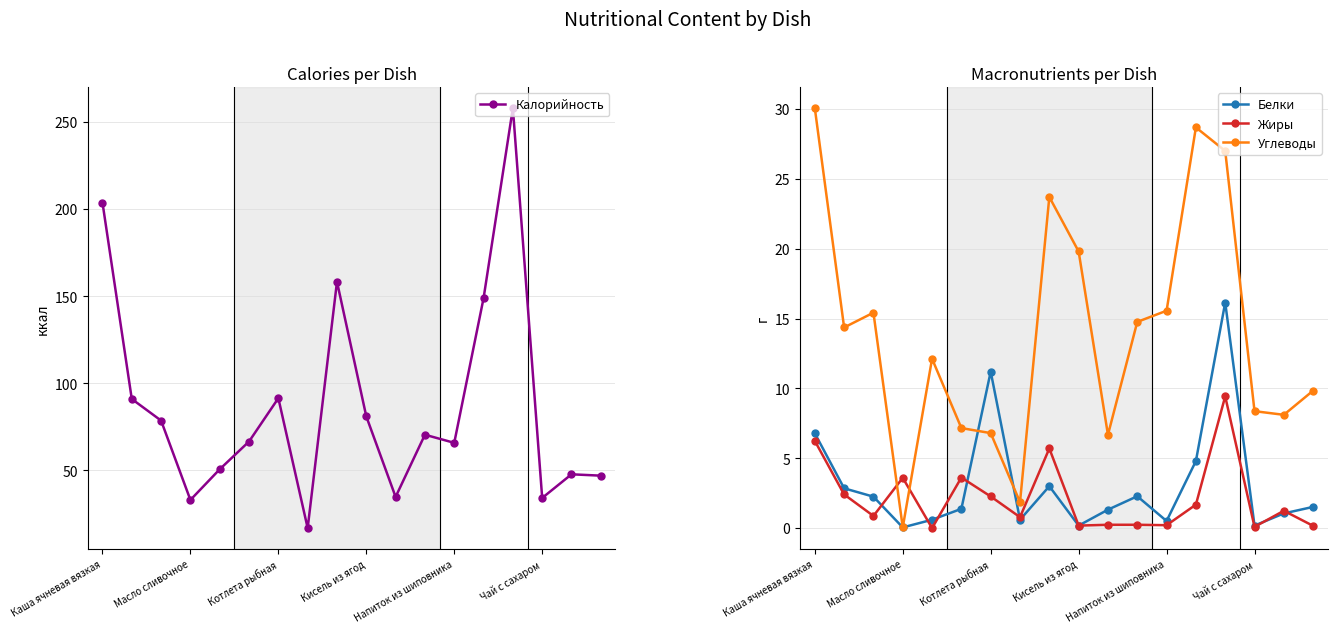

True or false: Жиры has more than 0 points higher than both neighbors.

True